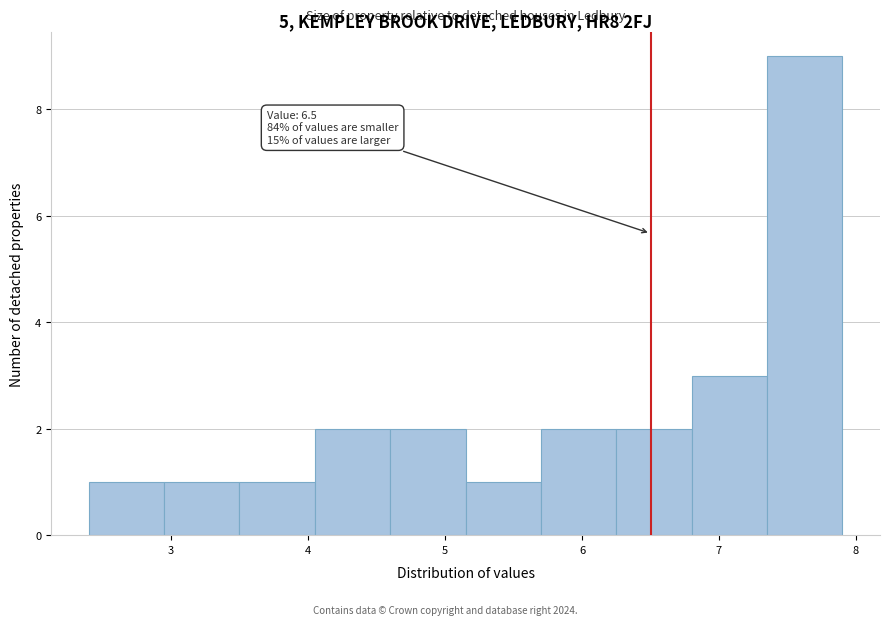

Which range on the x-axis has the tallest bar?

7.35 to 7.90